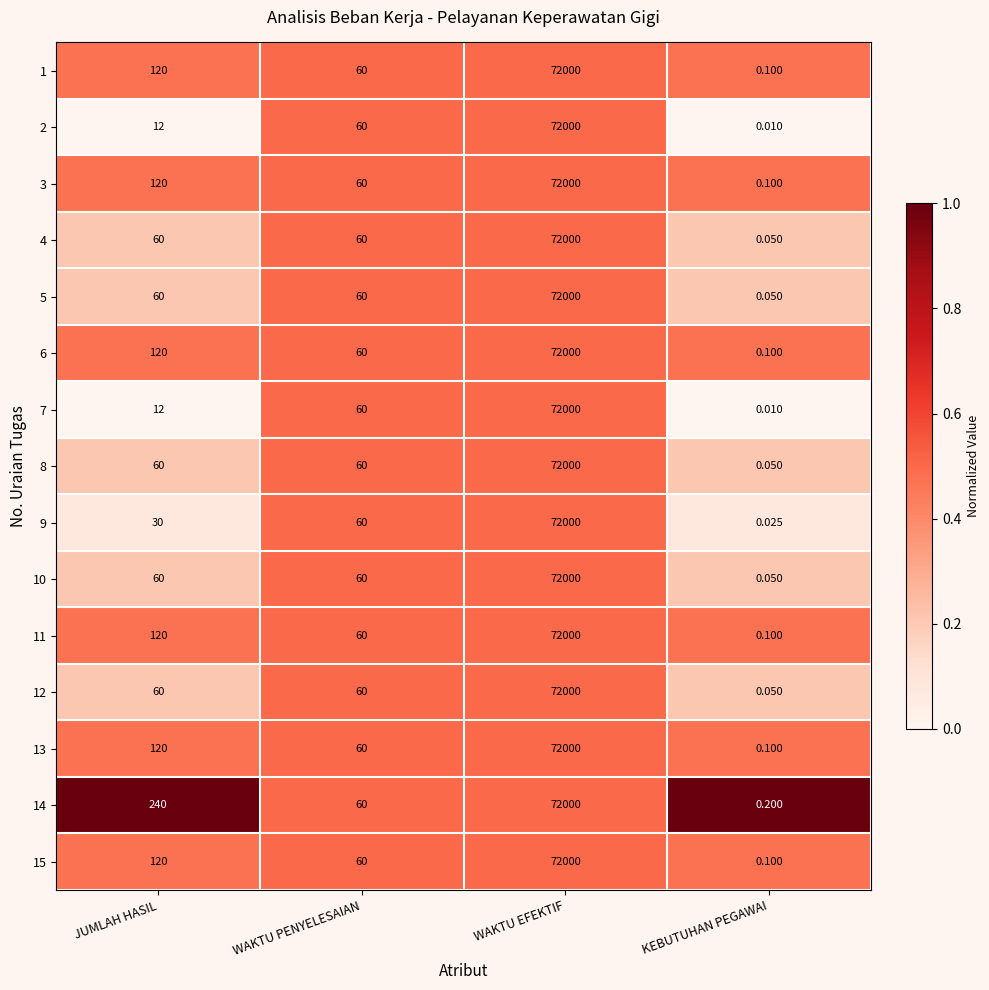

Which category has the lowest value in the 3 series?

KEBUTUHAN PEGAWAI